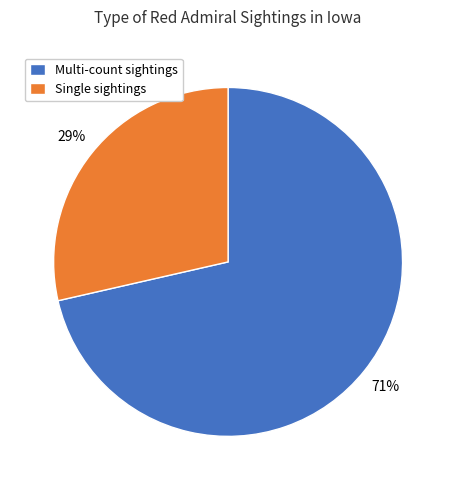

Which slice is the smallest?

Single sightings